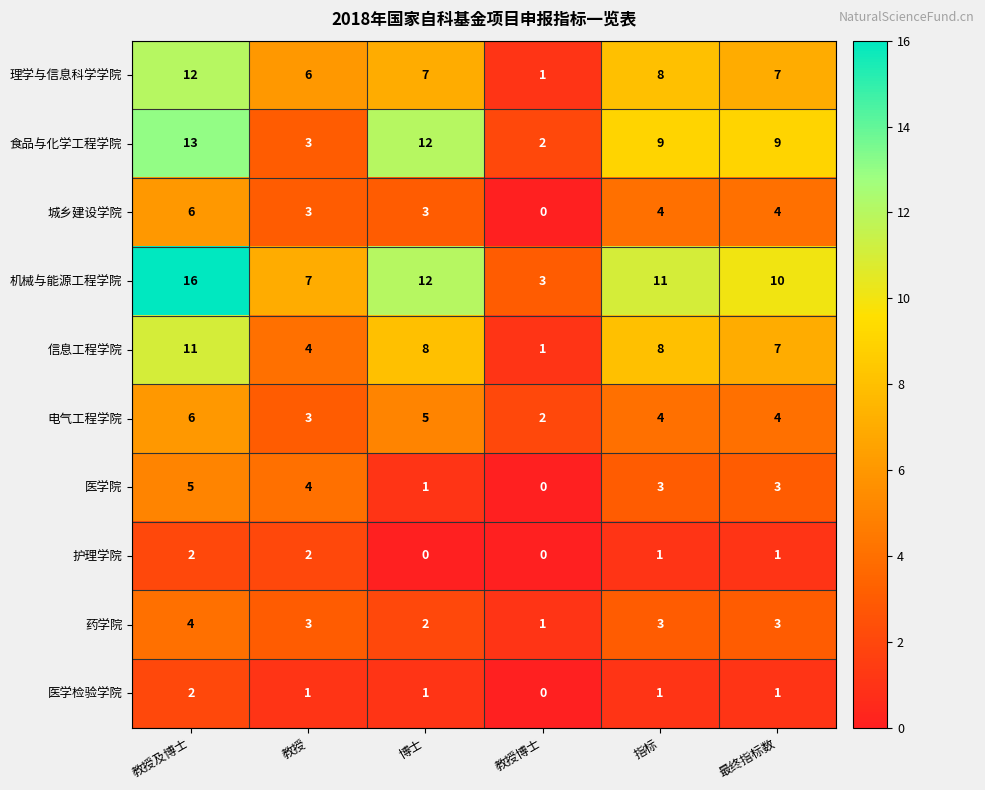

What is the total value across all series at 博士?

51